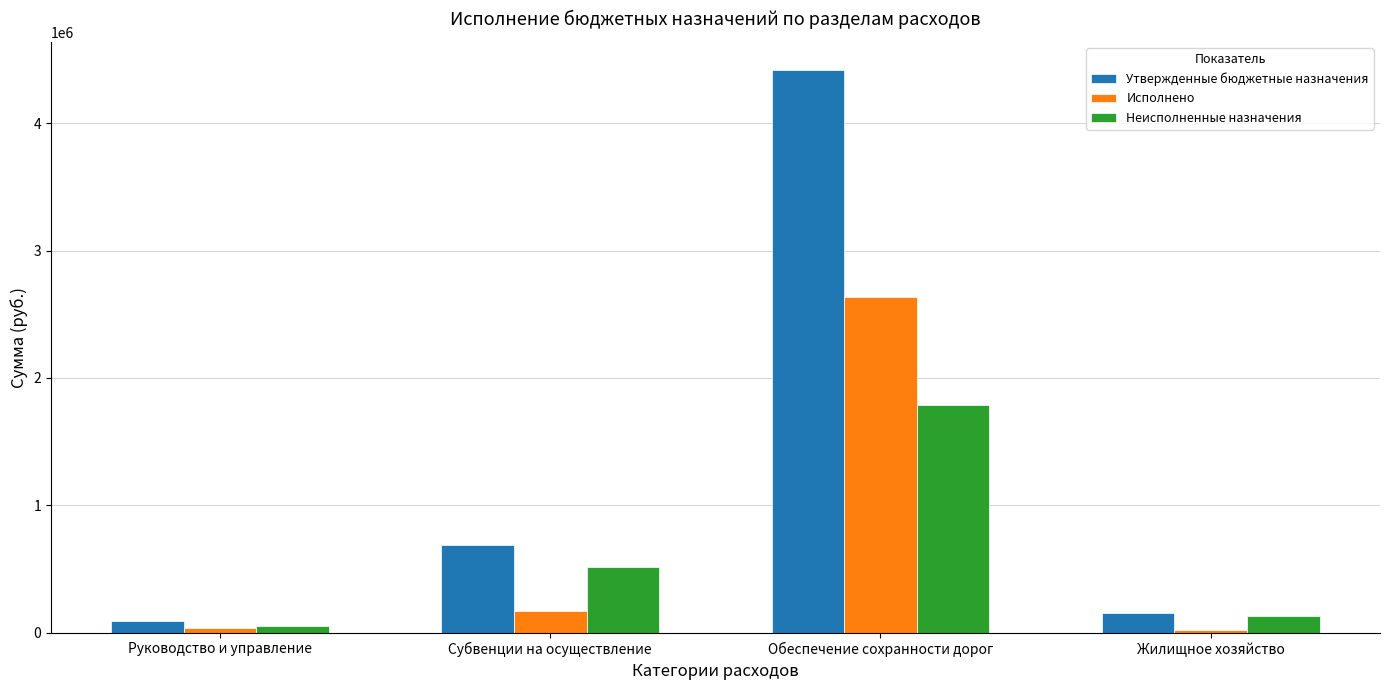

Which series has the largest total across all categories?

Утвержденные бюджетные назначения